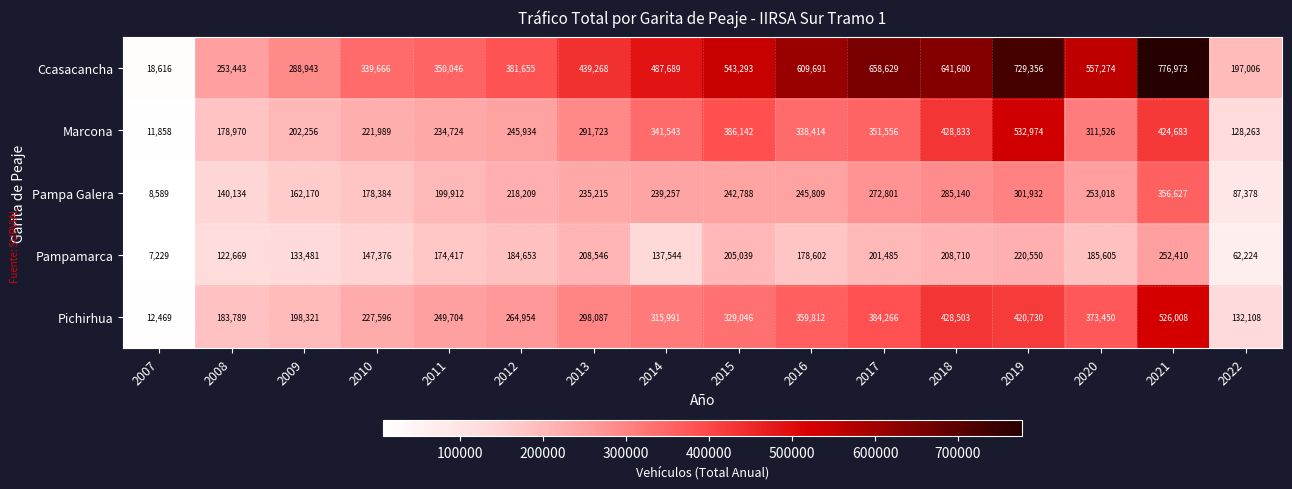

At which label is Pampamarca closest to 129819?

2009